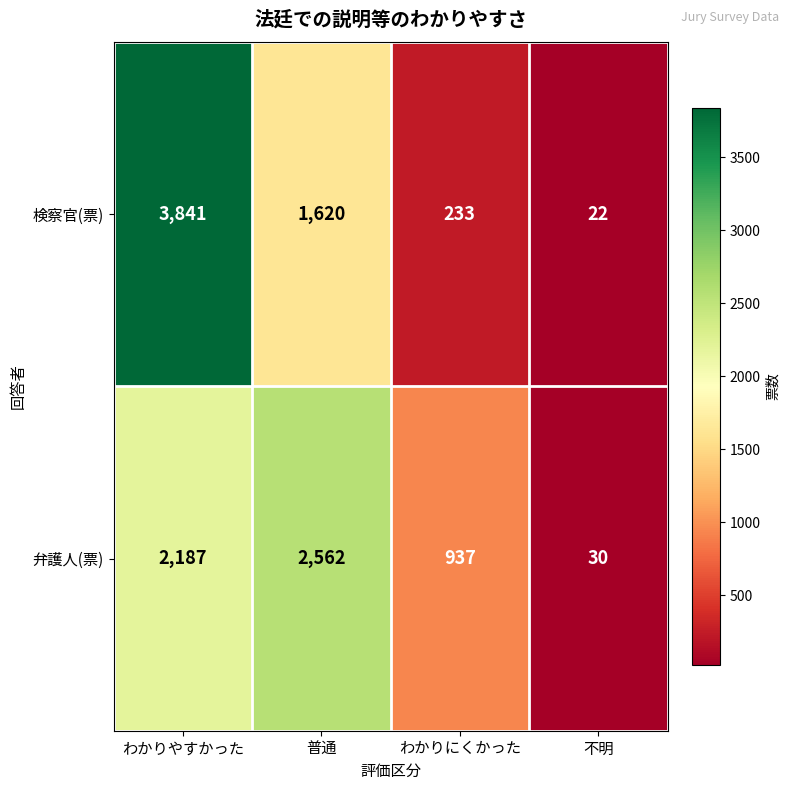

The value of 検察官(票) at 不明 is 34. True or false?

False